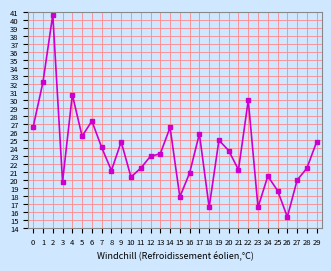

Where is the data nearest to the value 28?

6